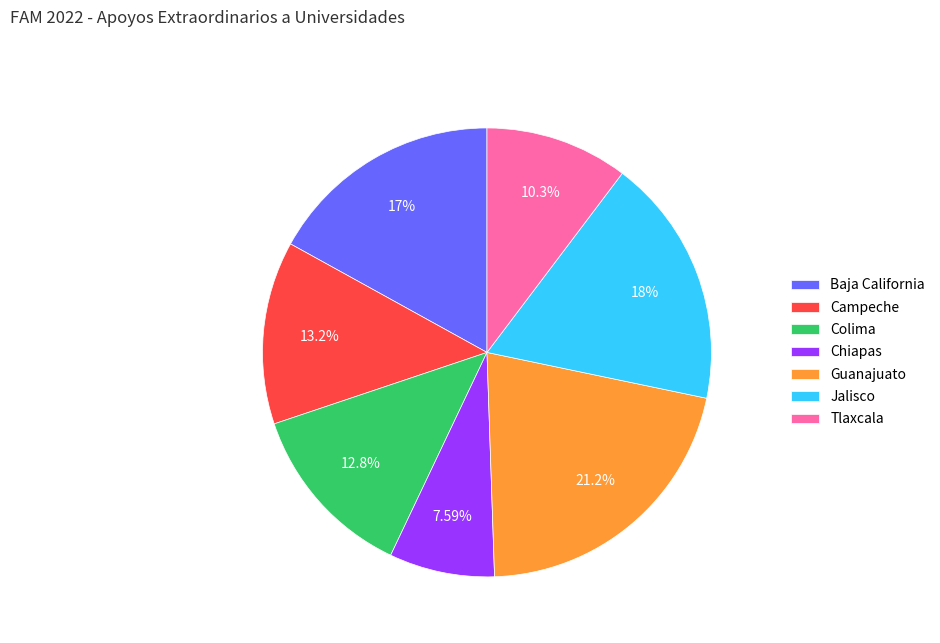

The Baja California slice represents 8% of the pie. True or false?

False